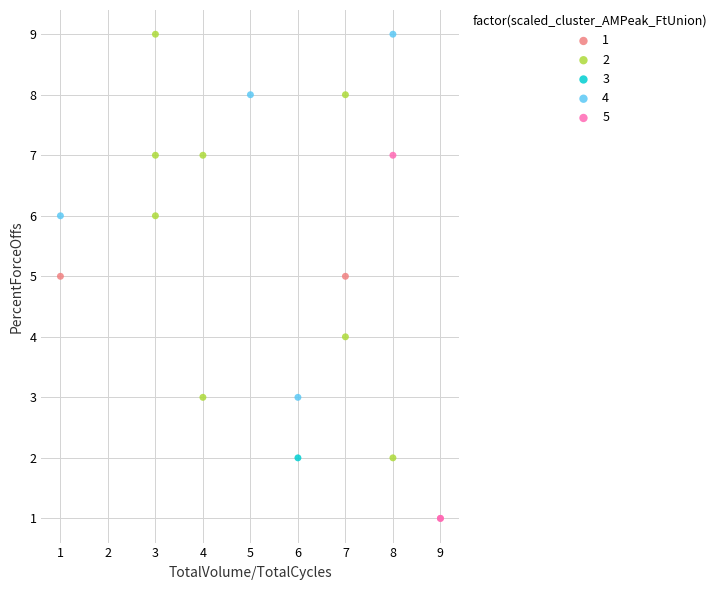

What are all the series names shown in the legend?

1, 2, 3, 4, 5